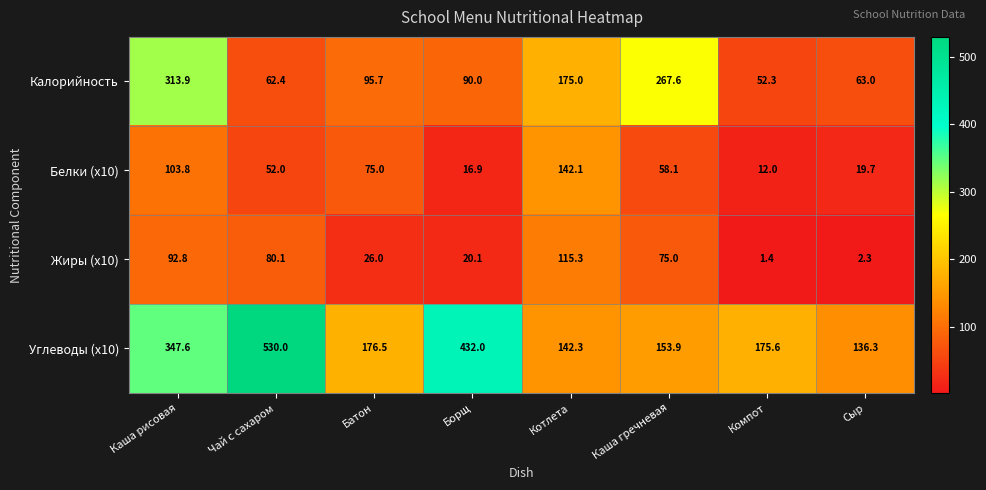

The Углеводы (x10) series shows 153.7 at Борщ. True or false?

False